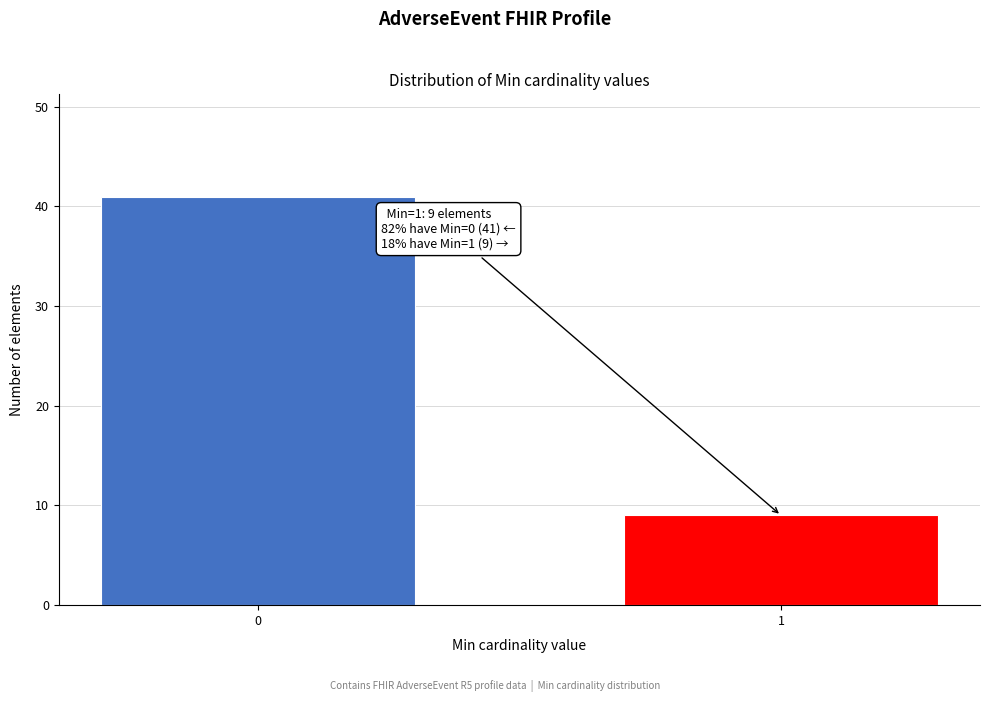

Reading left to right, what are all the values shown in this chart?

0=41	1=9